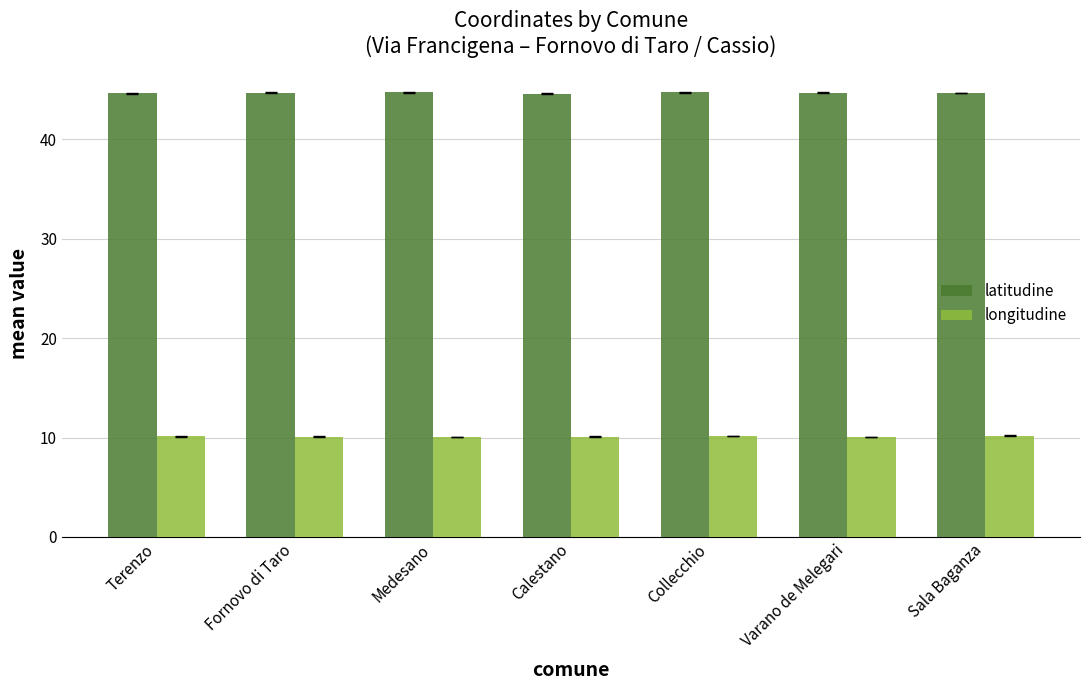

Count the longitudine values in the range 10 to 11.

7